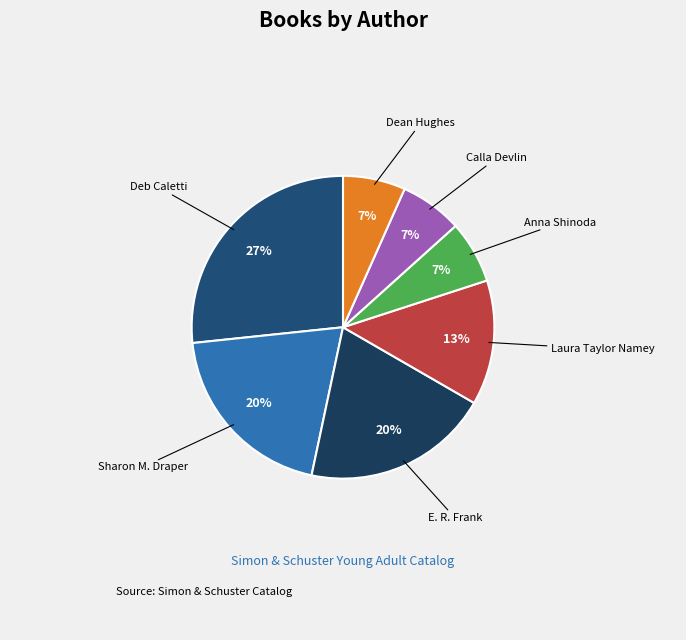

Approximately how many times larger is the value at Dean Hughes compared to Calla Devlin?

1.0